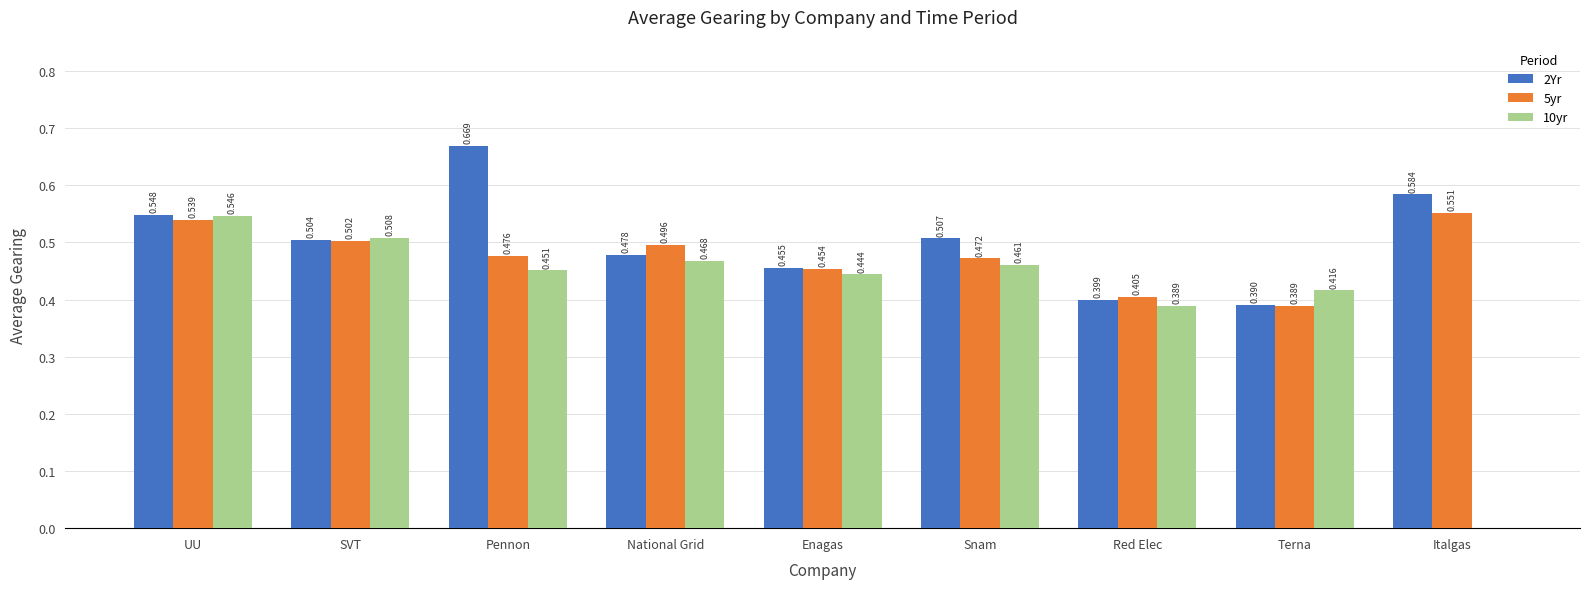

At which label is 2Yr closest to 0?

Terna